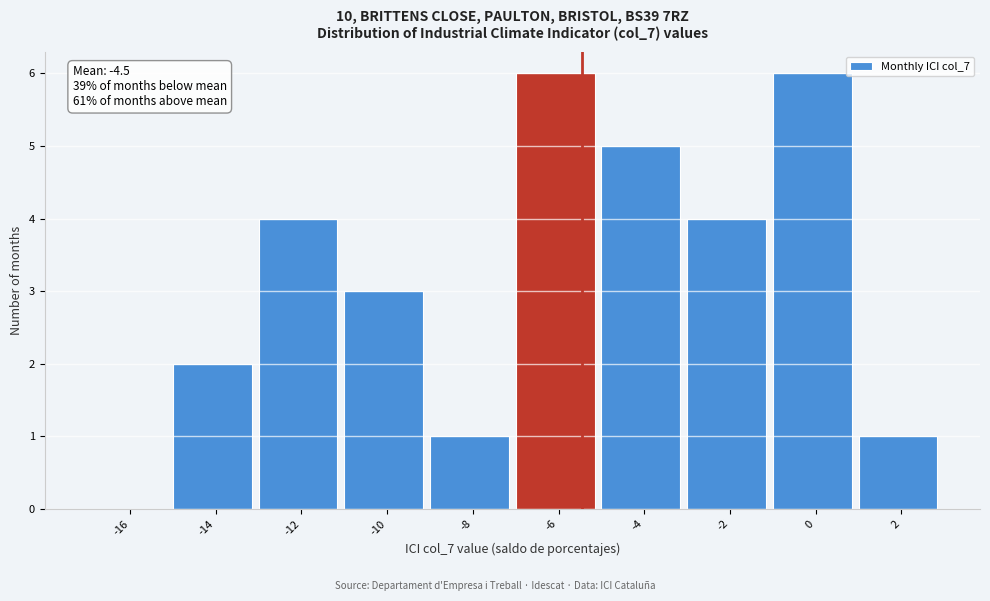

Reading left to right, extract all data points from this chart.

-16=0	-14=2	-12=4	-10=3	-8=1	-6=6	-4=5	-2=4	0=6	2=1